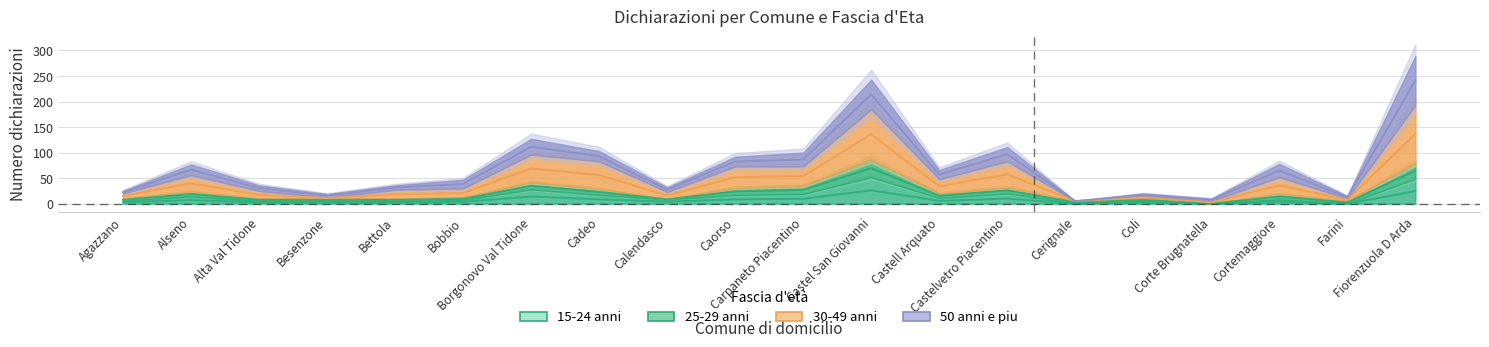

The 15-24 anni series shows 0.0 at Cerignale. True or false?

True